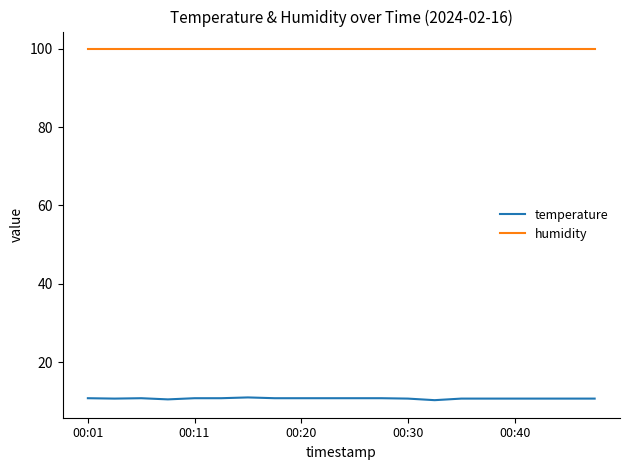

Which series has the largest range (max minus min)?

temperature